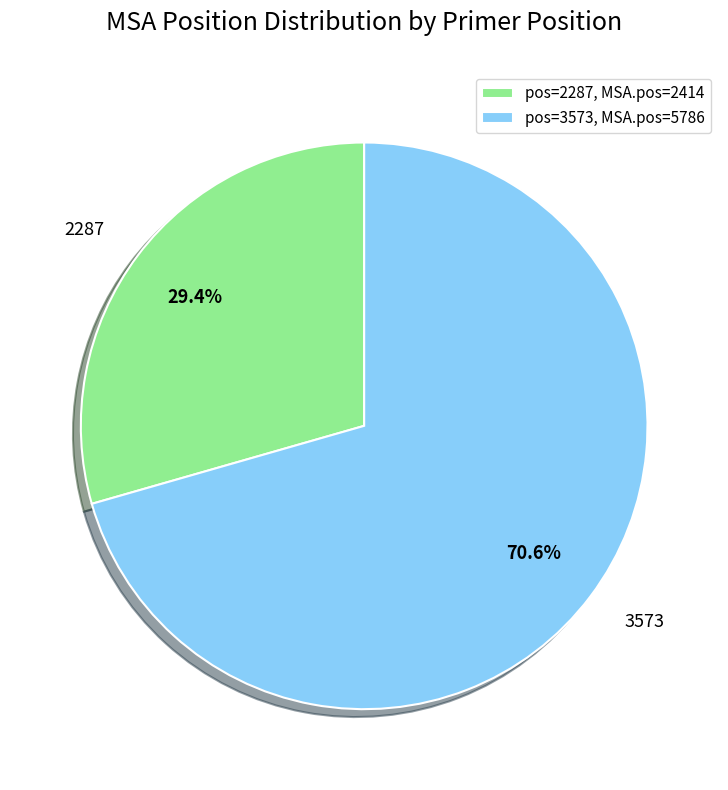

To the nearest percent, what portion does 2287 represent?

29%